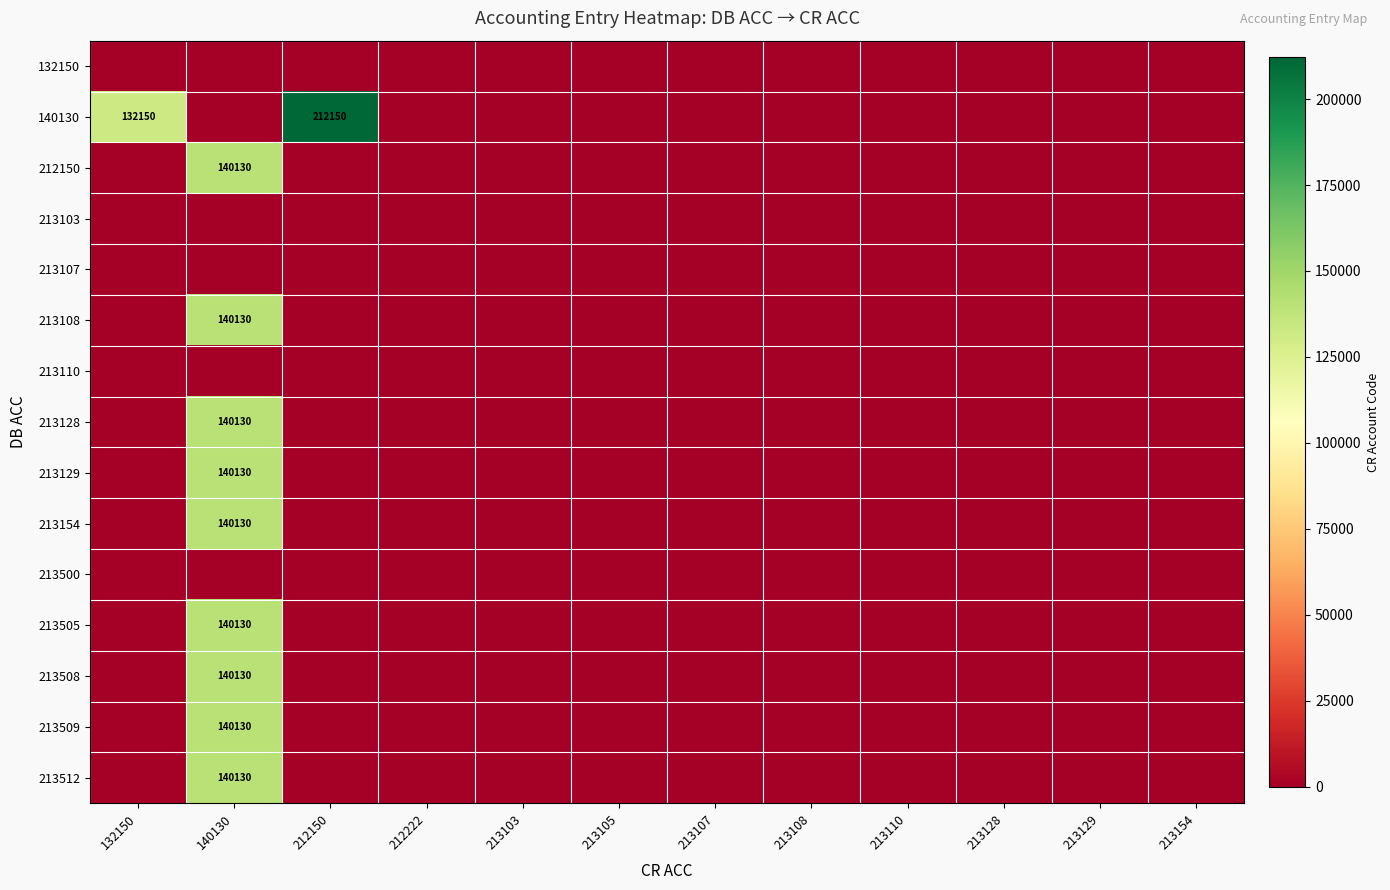

True or false: 213508 has a value of 54126 at 132150.

False